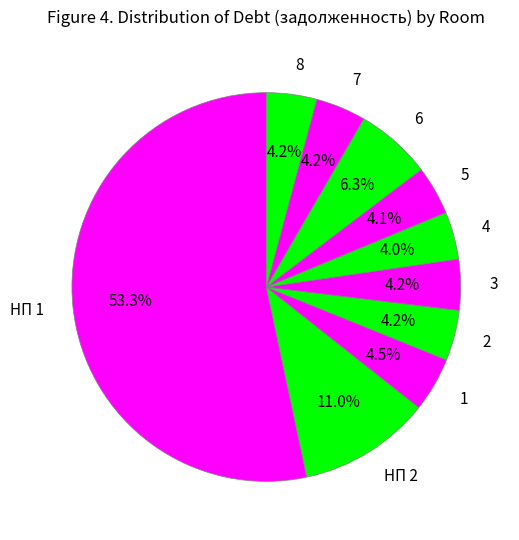

The НП 2 slice represents 24% of the pie. True or false?

False